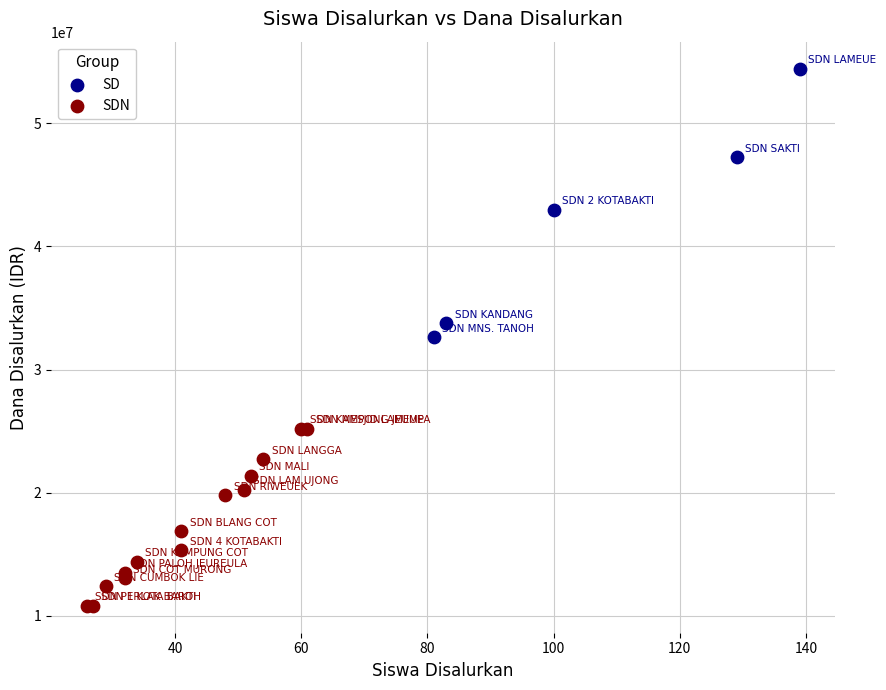

Which series contains the lowest Y value?

SDN